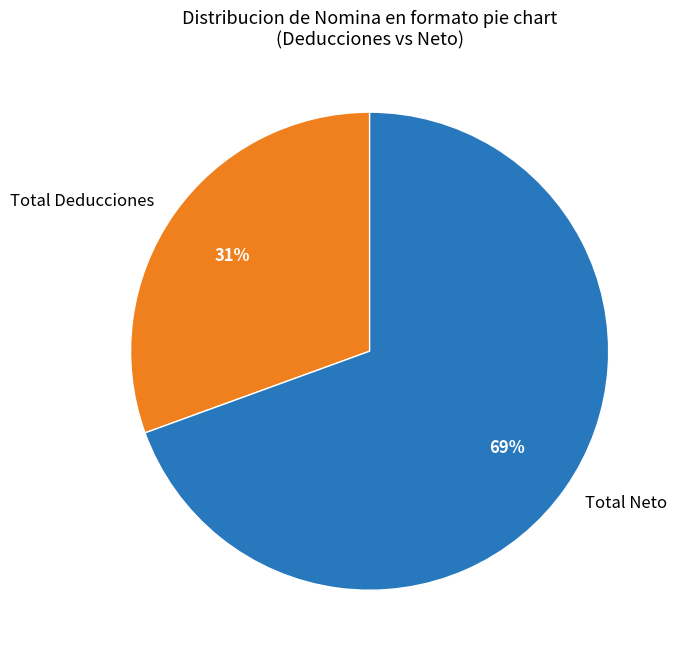

Does Total Neto represent more than half of the total?

Yes